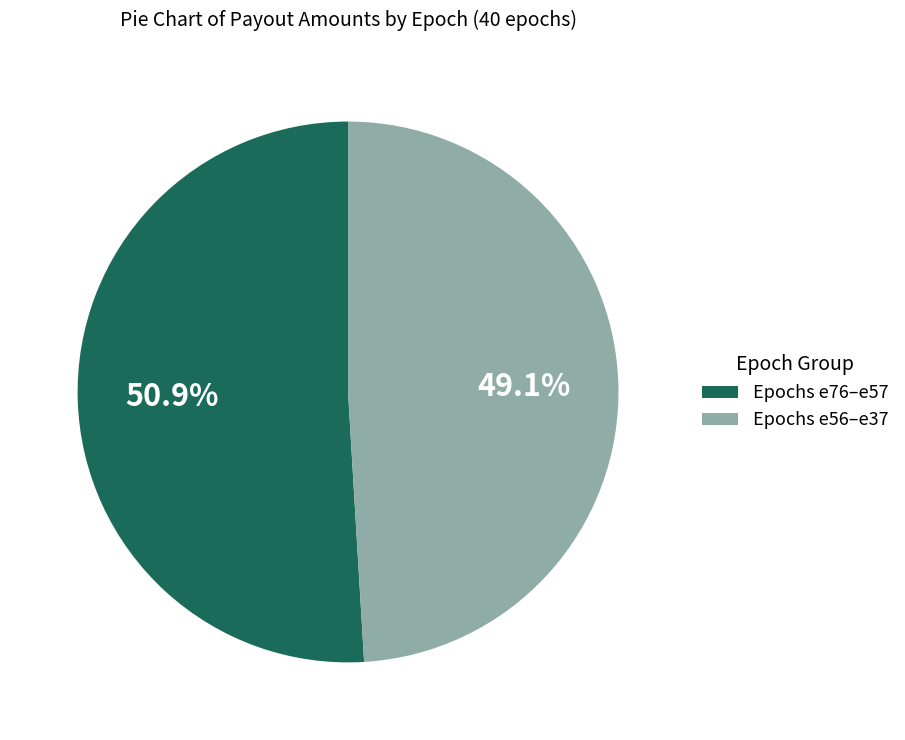

How many slices are in this pie chart?

2